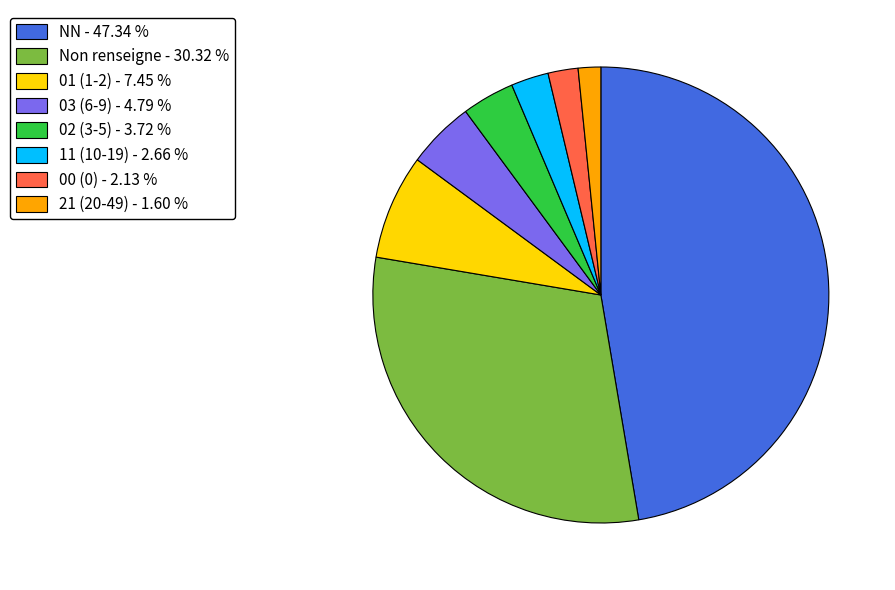

Combined, do 02 (3-5) - 3.72 % and 03 (6-9) - 4.79 % account for over 50%?

No